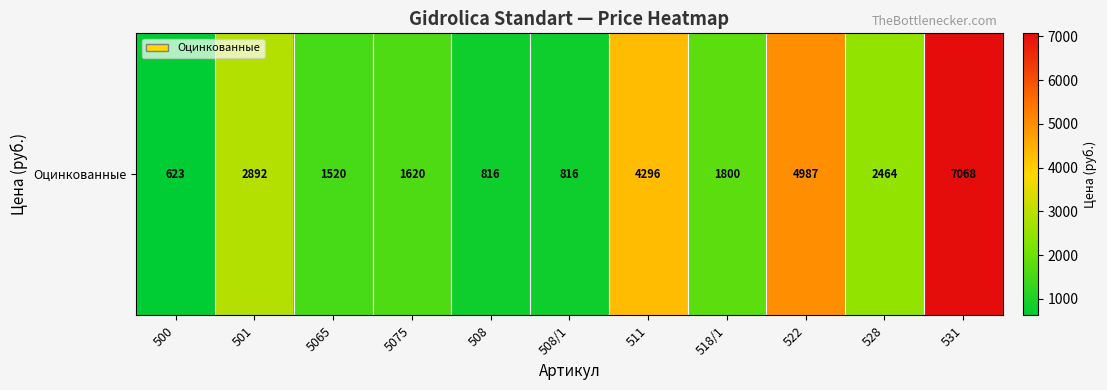

Which has a higher value, 528 or 508/1?

528